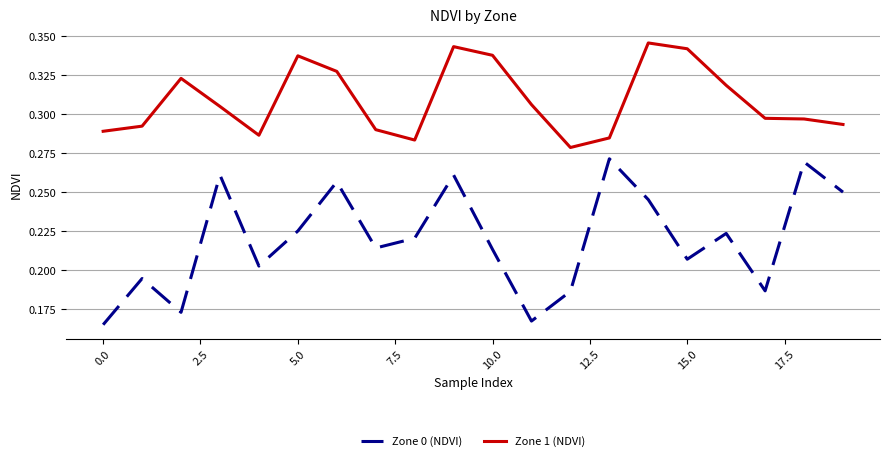

Which series has the largest range (max minus min)?

Zone 0 (NDVI)